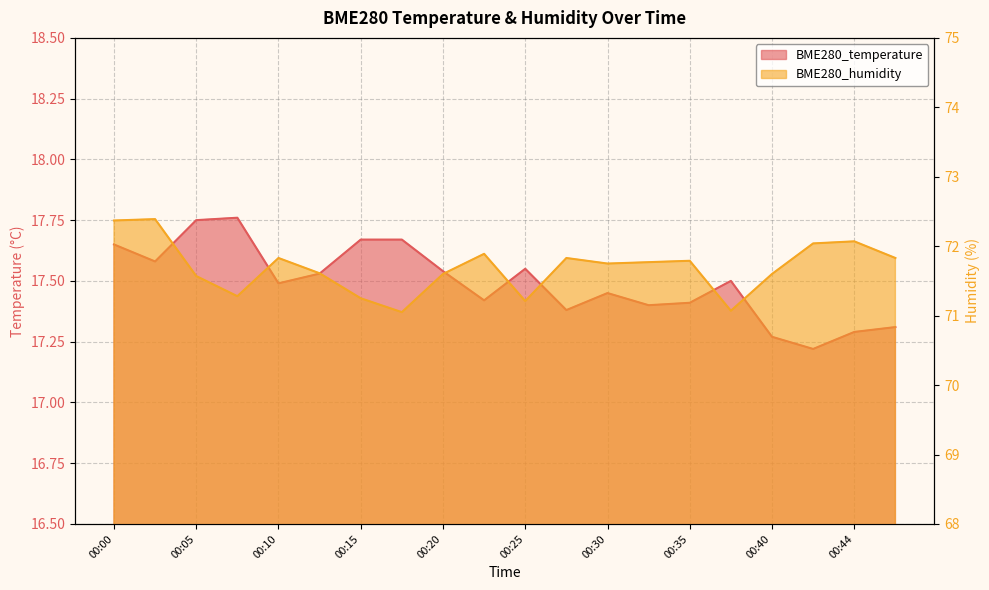

True or false: BME280_temperature has more than 1 points higher than both neighbors.

True